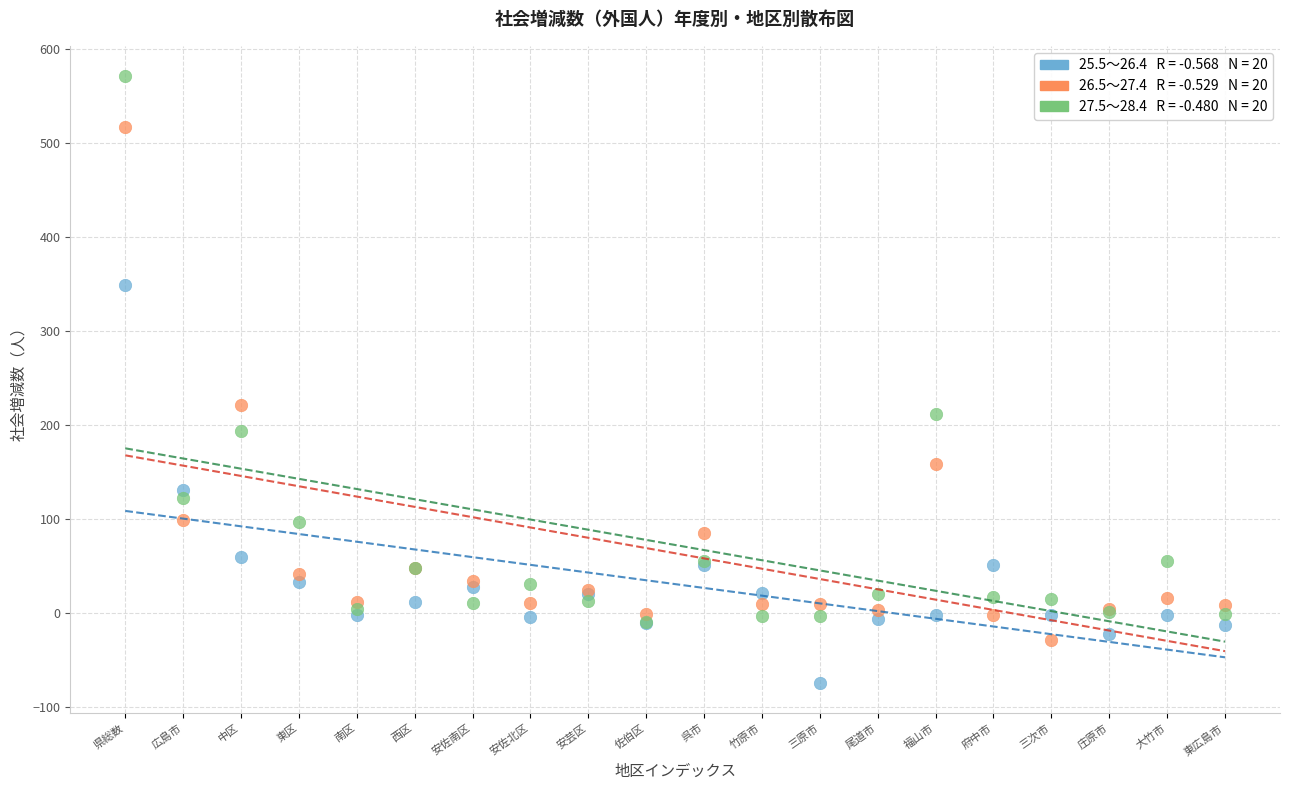

Across all series, what Y value is closest to 248?

221